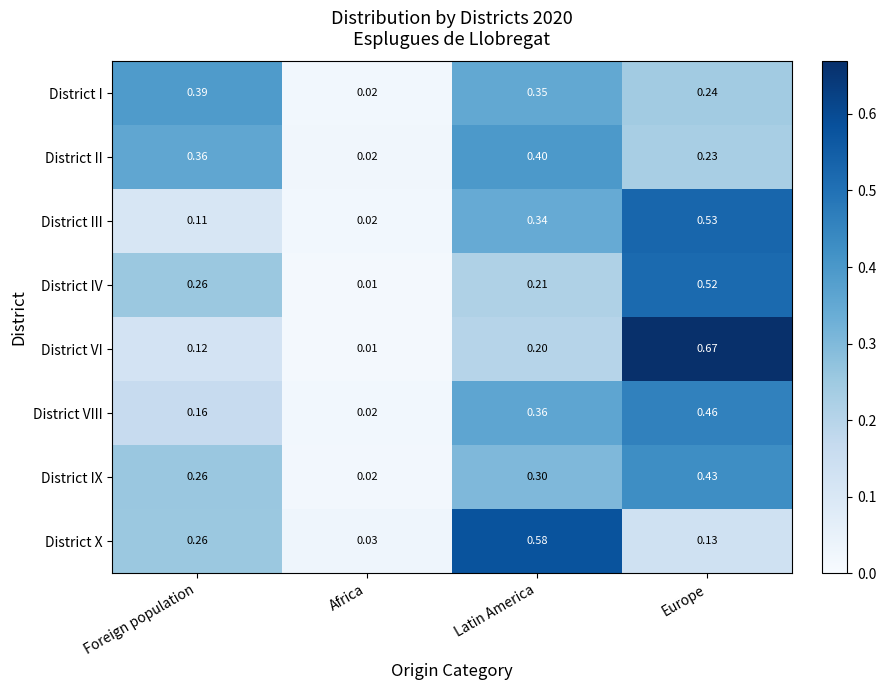

What is the difference between the highest and lowest values at Latin America?

0.4